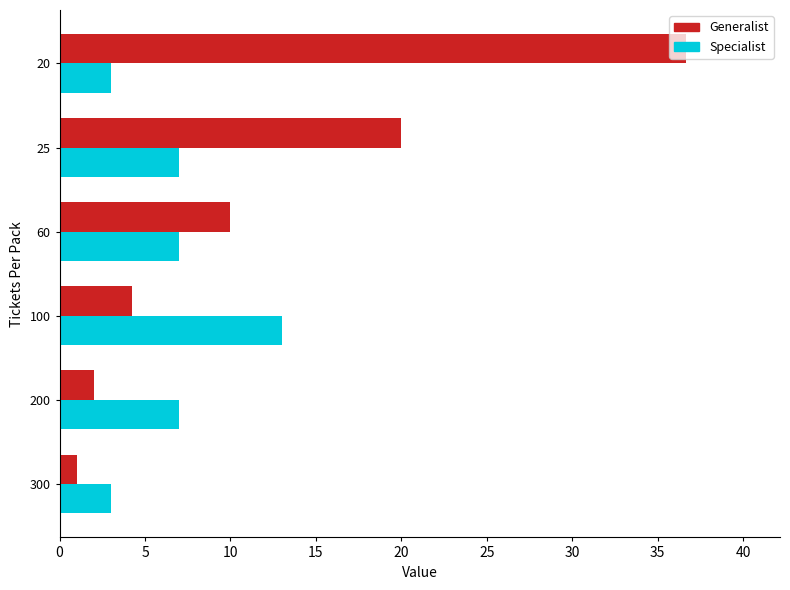

Which series has the largest total across all categories?

Generalist